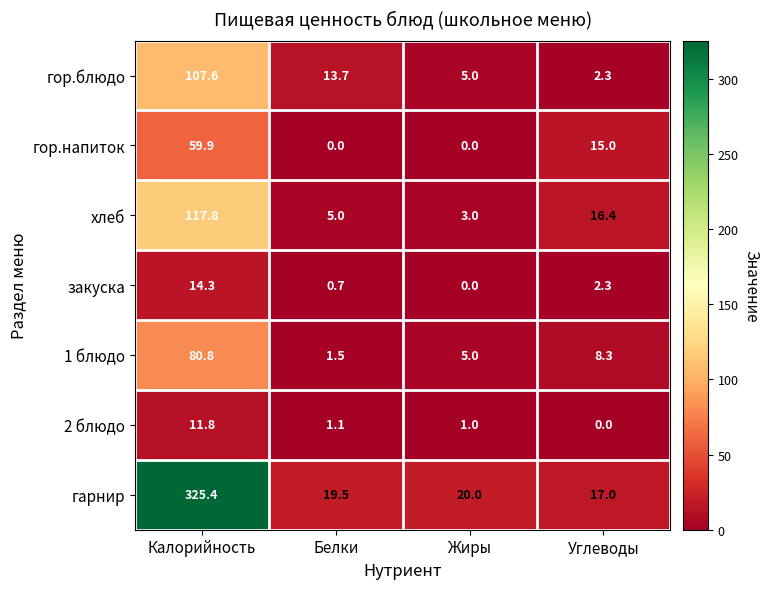

List the labels in order of 2 блюдо value, smallest first.

Углеводы, Жиры, Белки, Калорийность